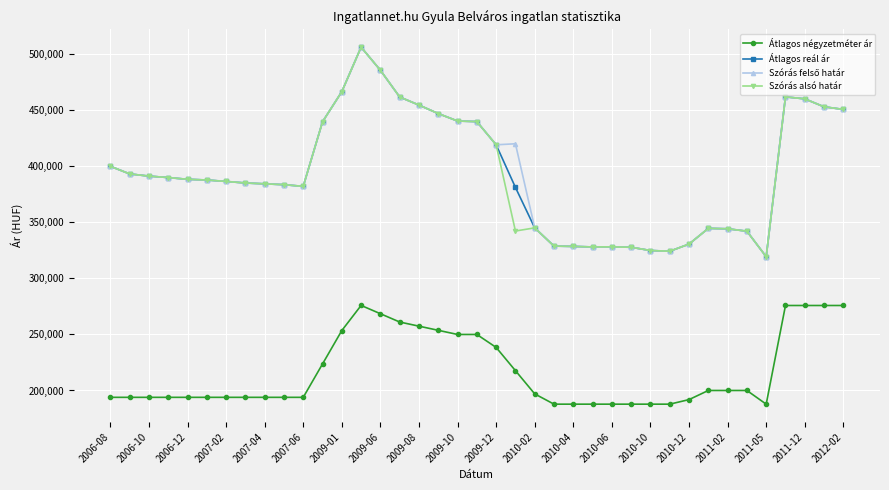

What is the smallest value displayed?

187777